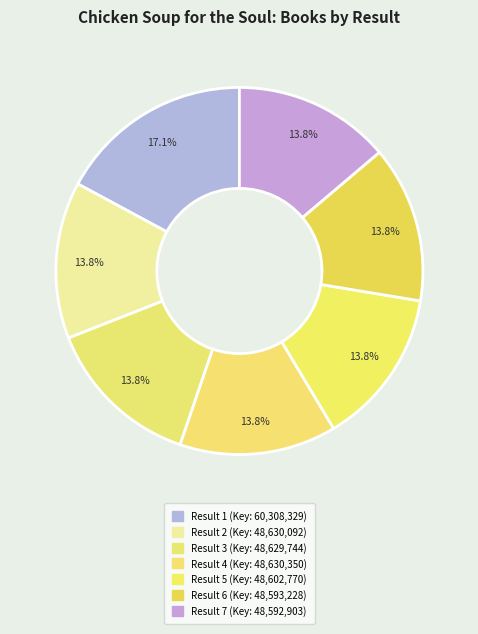

To the nearest percent, what is the average slice percentage?

14%